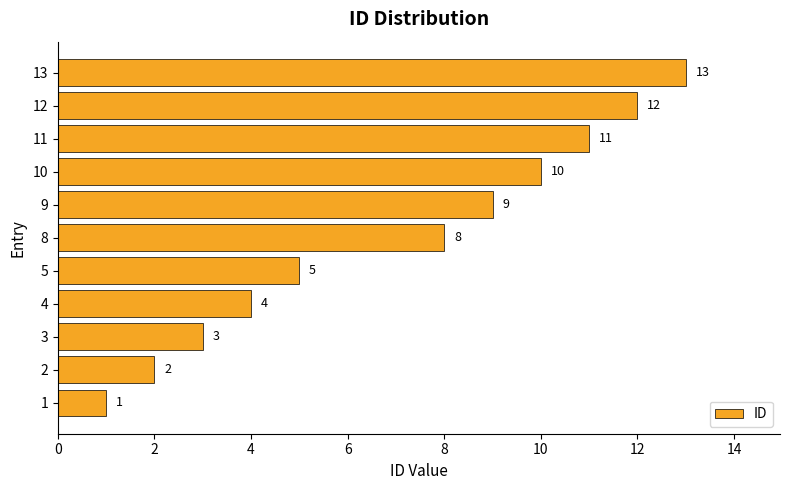

The value at 11 is 11. True or false?

True